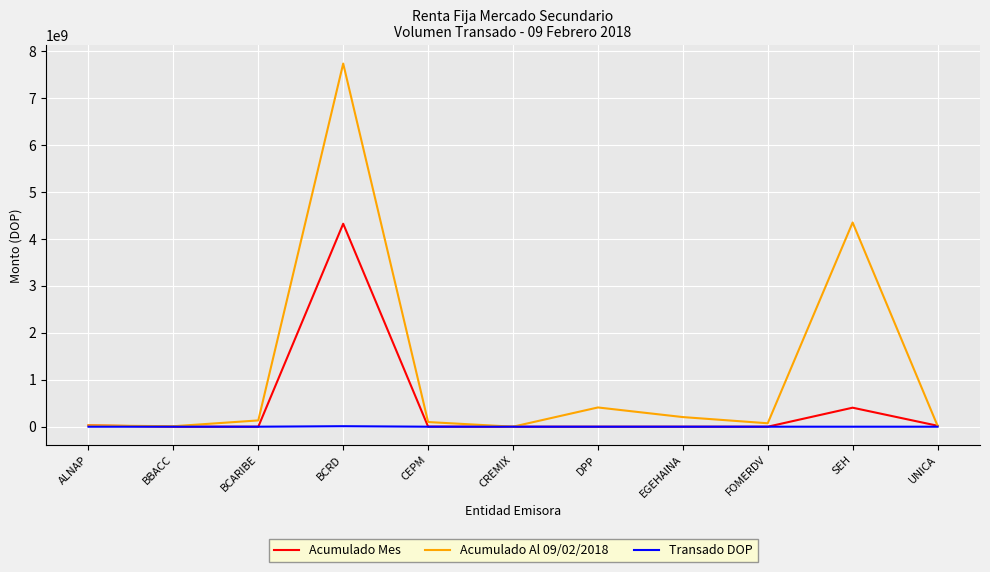

What position from the right is BBACC?

10